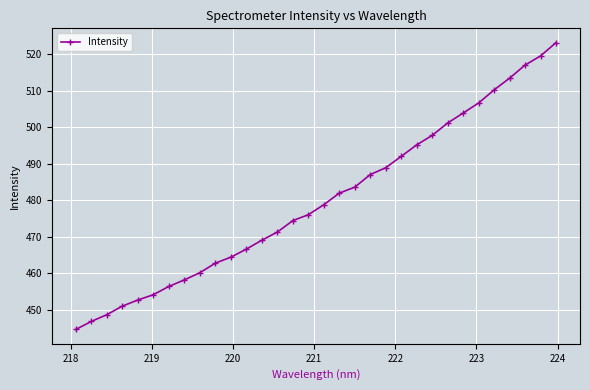

What is the minimum value shown in the chart?

444.6